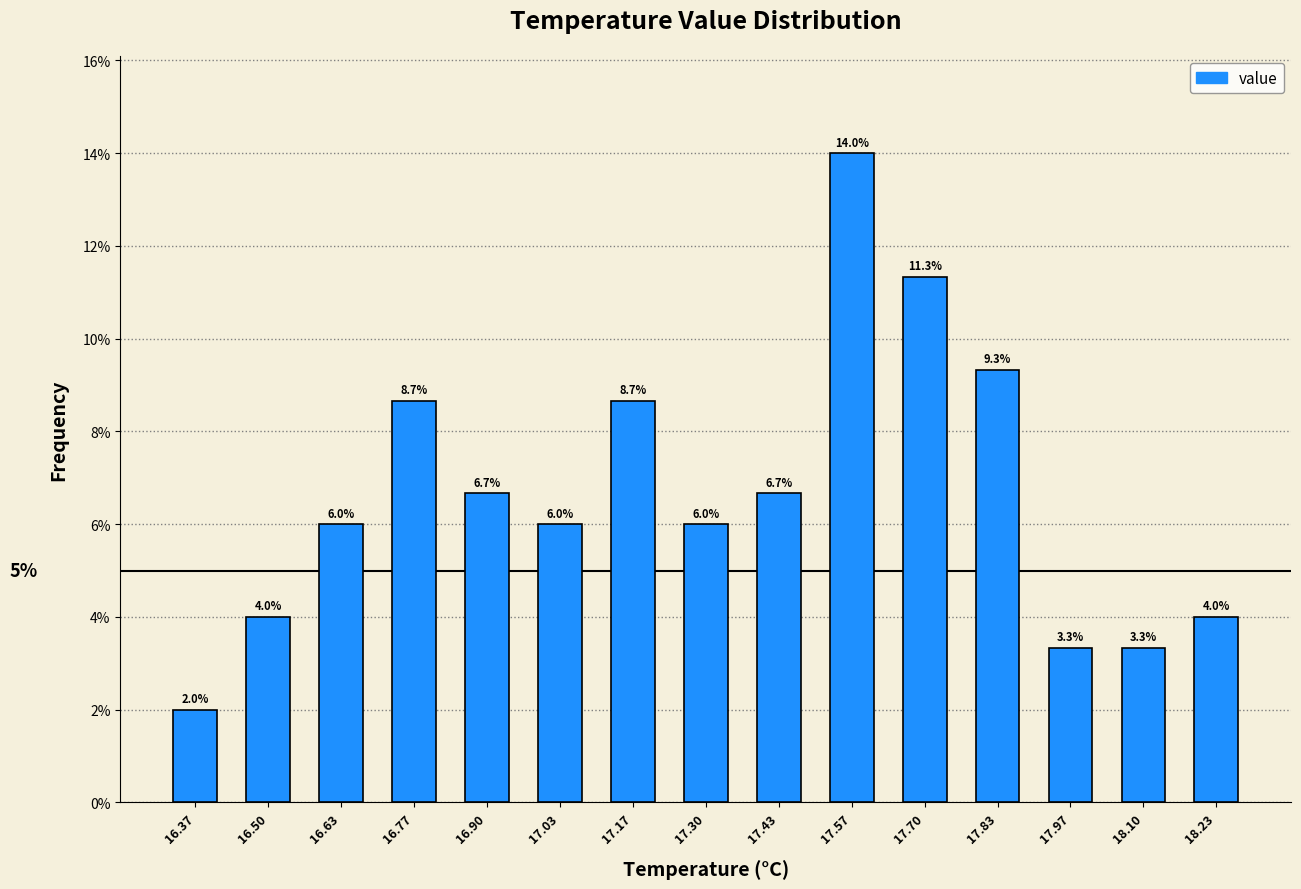

What is the height of the bar covering 17.90 to 18.04 on the x-axis? The bar edges are not printed on the chart, so give them approximately, as read against the axis.

3.3